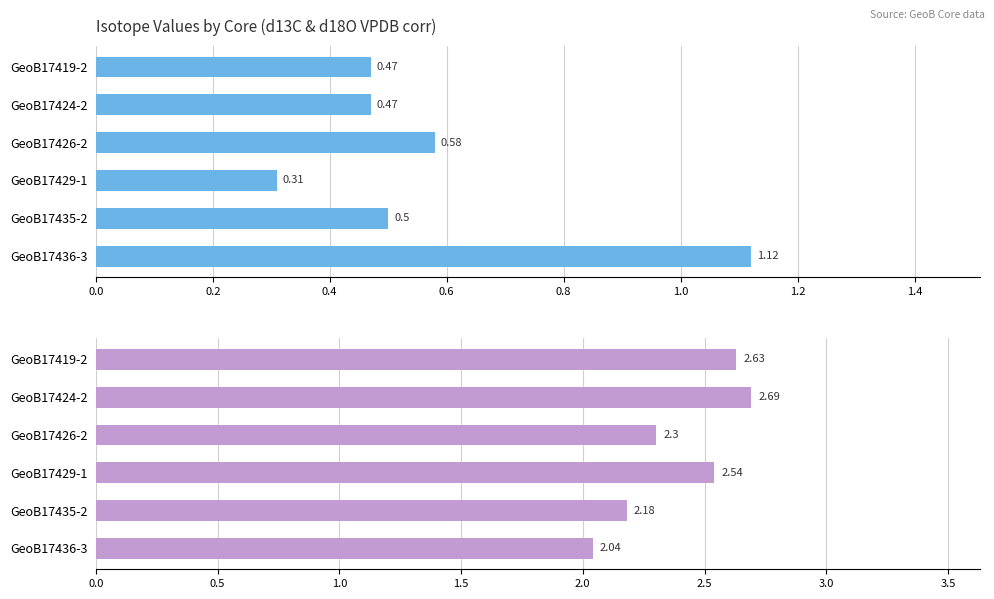

What is the difference between the maximum and minimum values in the d18O VPDB corr series?

0.6